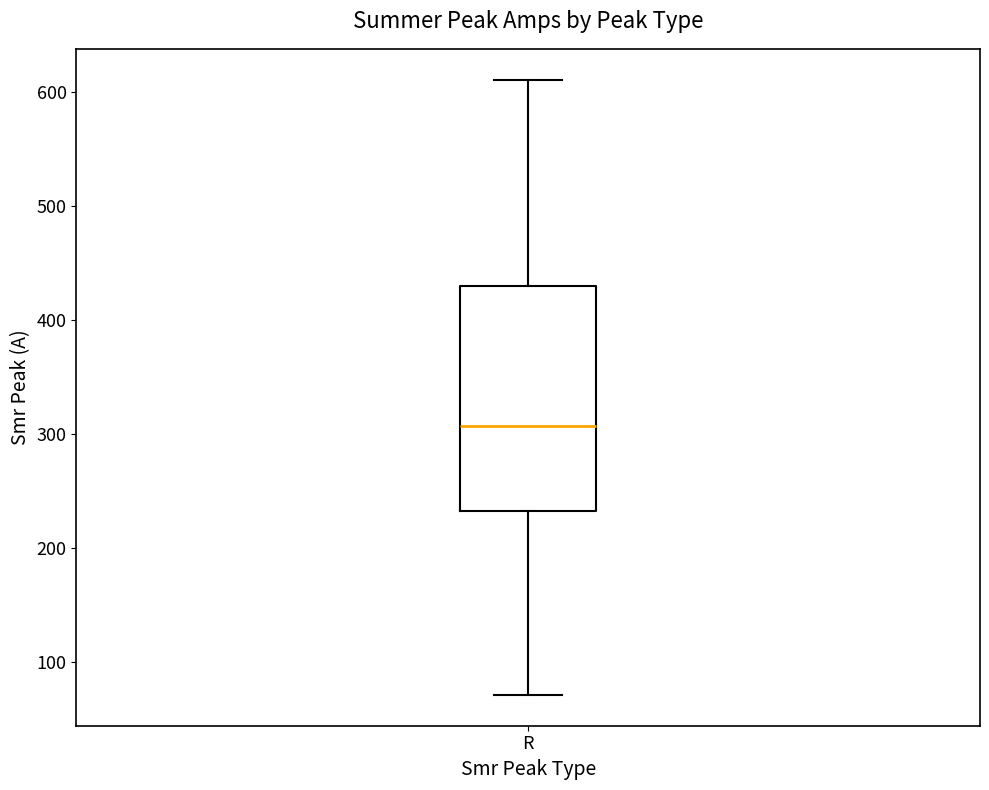

Read this box plot against the y-axis: the position of the median line, the range covered by the box, and the ends of both whiskers. The values are not printed on the chart, so give them approximately, as read against the axis.

median 310, box 230 to 430, whiskers 70 to 610